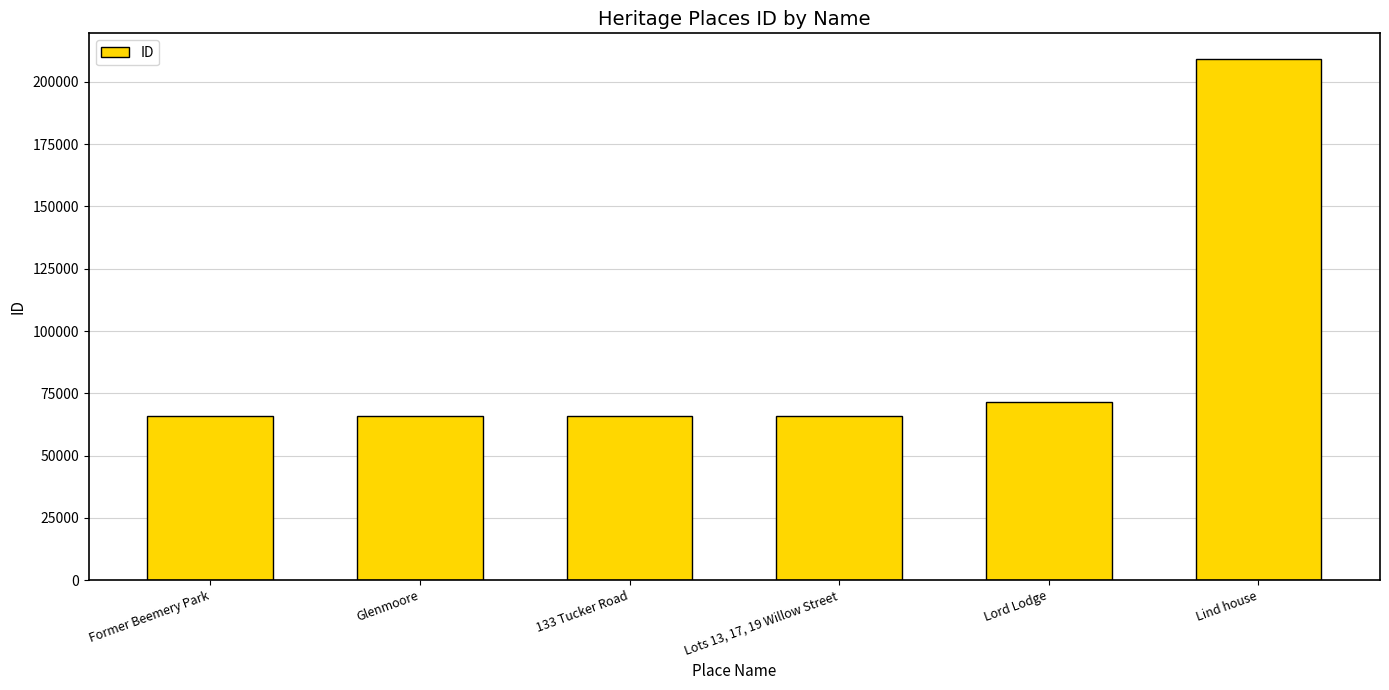

What is the difference between the maximum and minimum values?

143311